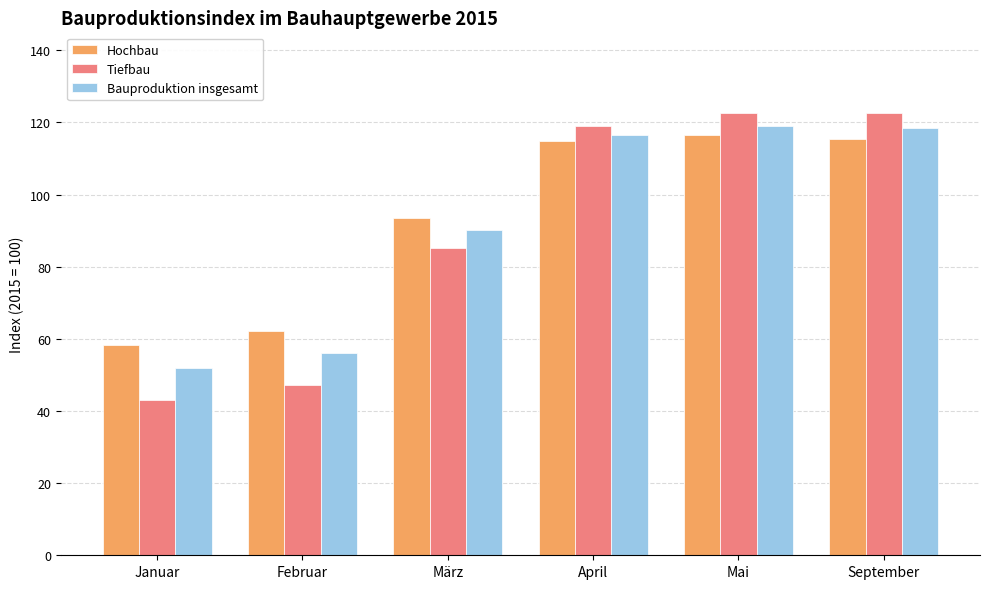

At Februar, list the series in order from smallest to largest.

Tiefbau, Bauproduktion insgesamt, Hochbau